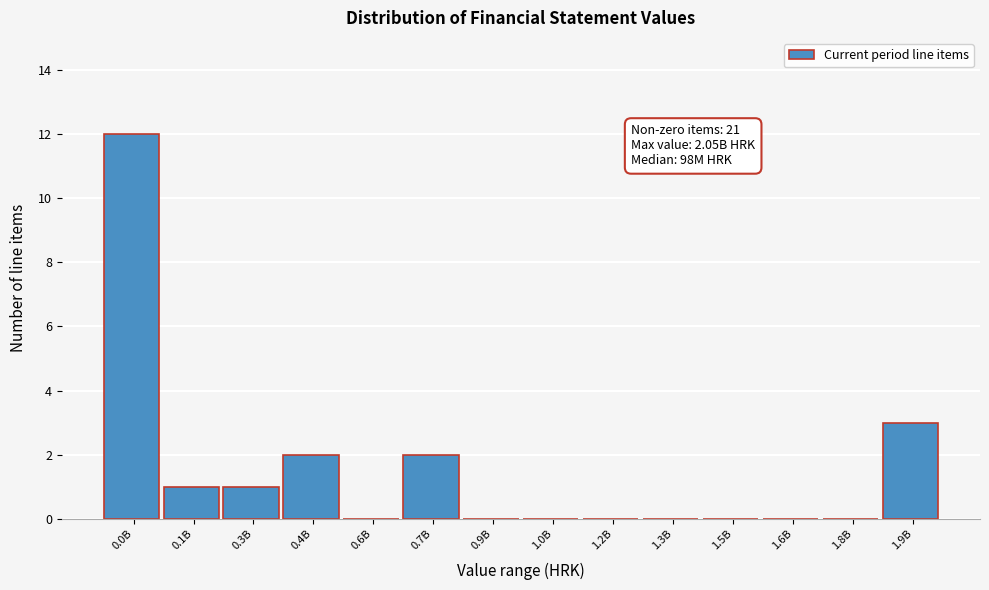

Reading left to right, transcribe all the data shown in this chart.

0.0B=12	0.1B=1	0.3B=1	0.4B=2	0.6B=0	0.7B=2	0.9B=0	1.0B=0	1.2B=0	1.3B=0	1.5B=0	1.6B=0	1.8B=0	1.9B=3